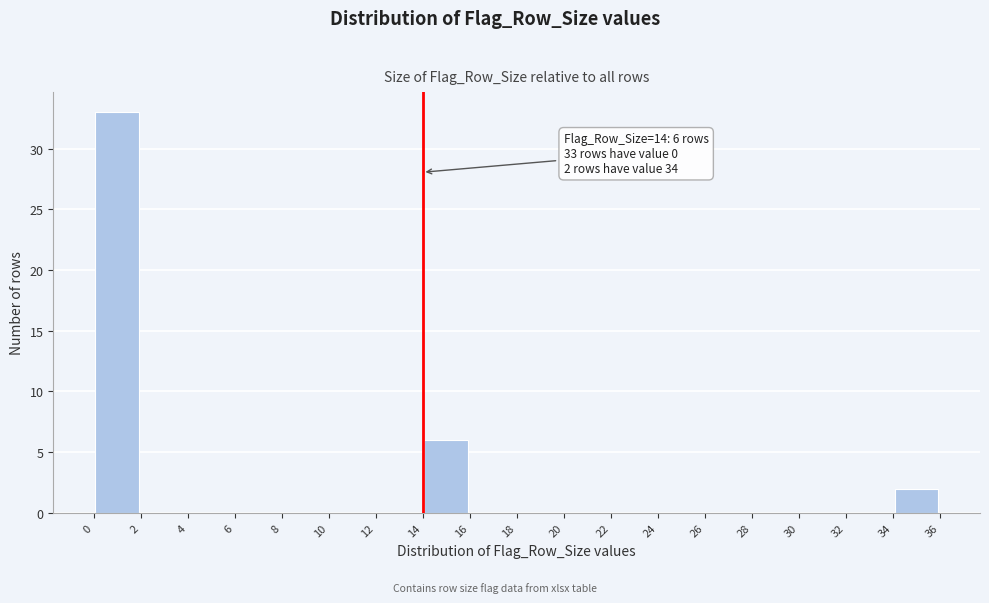

Over which range of the x-axis is the bar tallest?

0 to 2